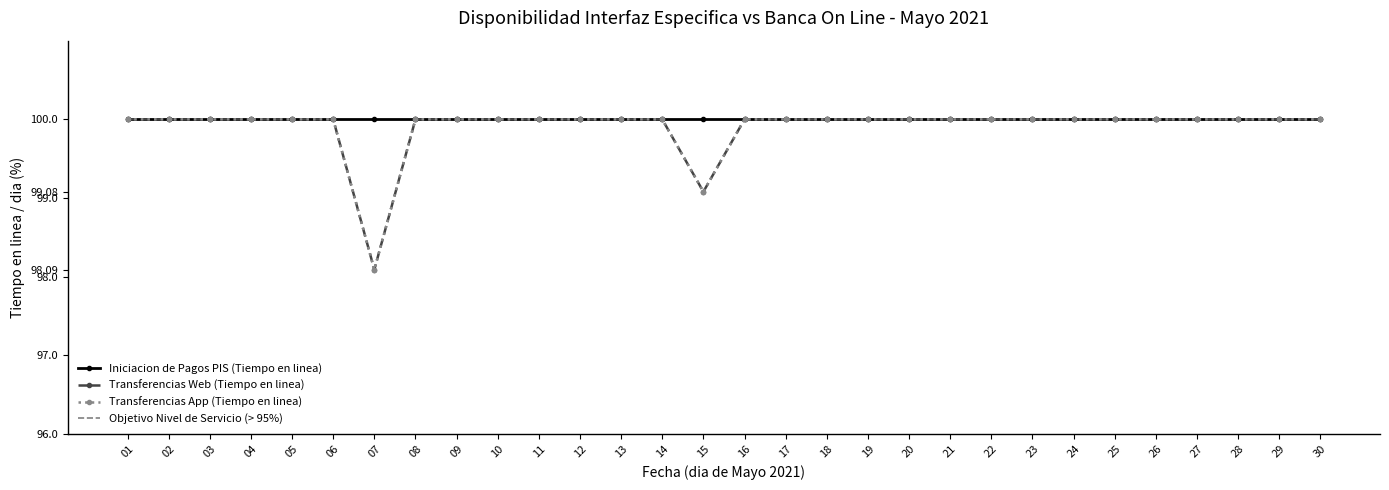

Between 15 and 08, which is larger?

08